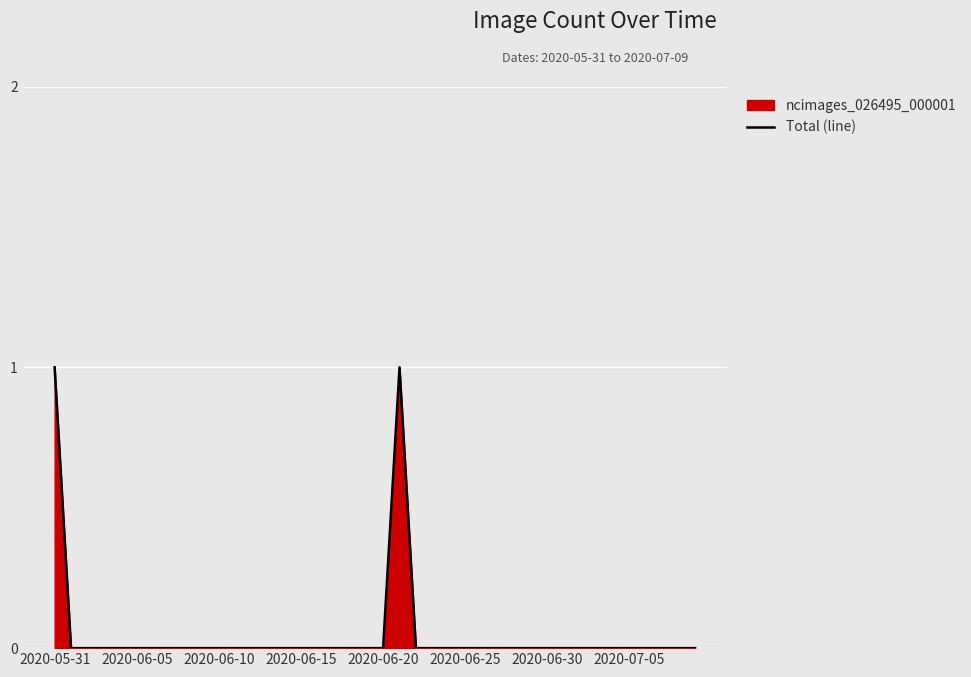

Which has a higher value, 2020-06-10 or 2020-05-31?

2020-05-31